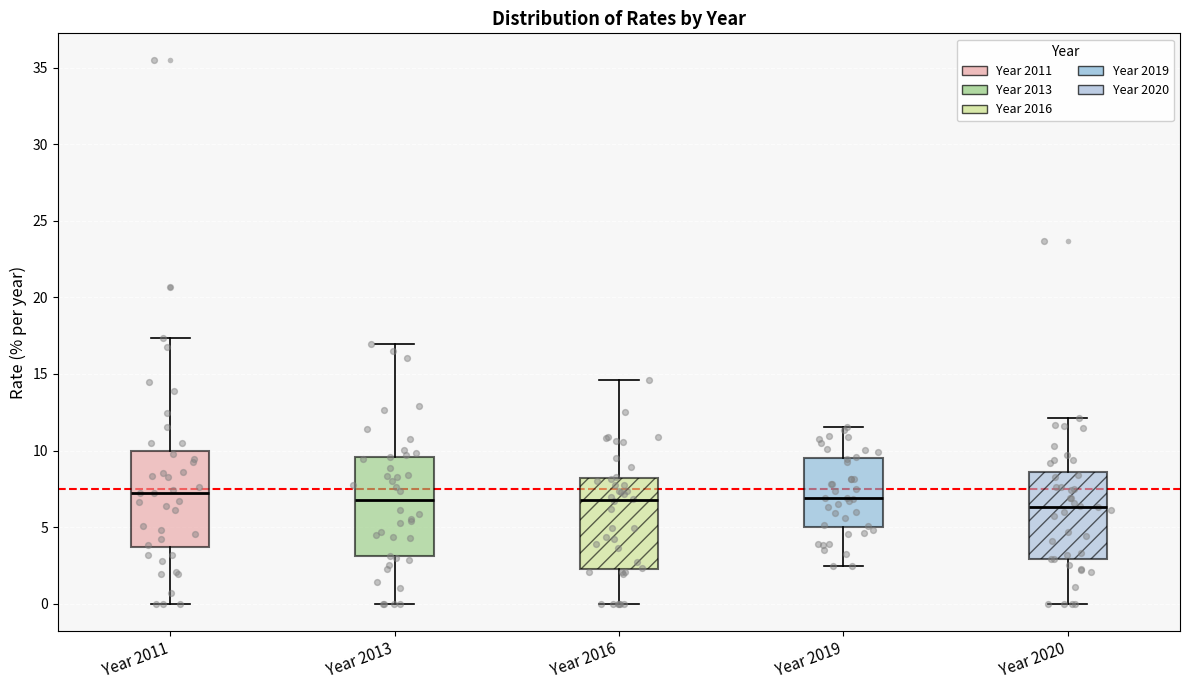

Where does the upper whisker of the box for Year 2013 end on the y-axis? The values are not printed on the chart, so give them approximately, as read against the axis.

17.0